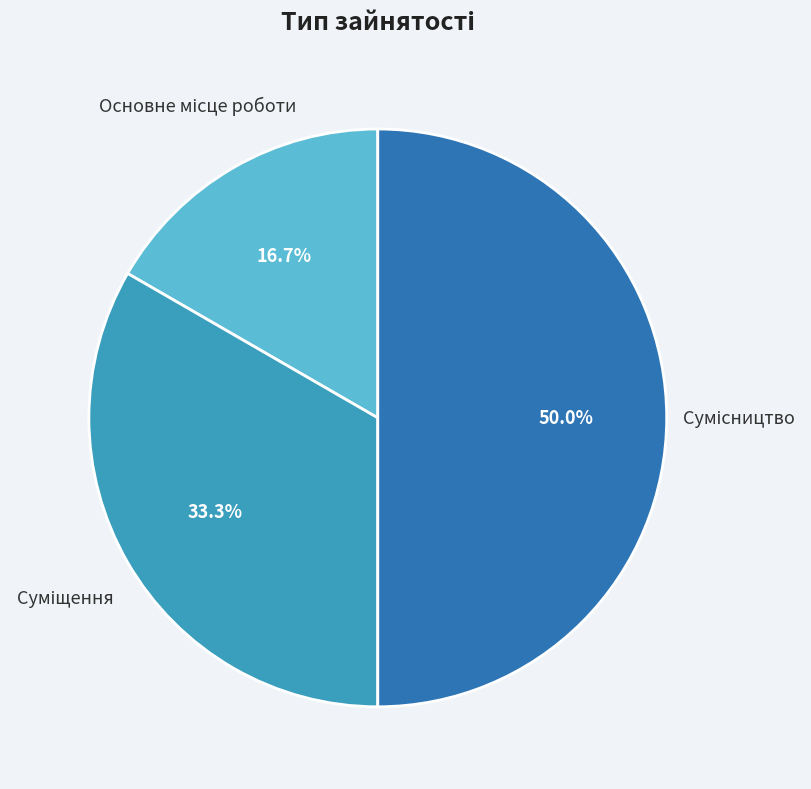

Count the number of slices in the pie.

3